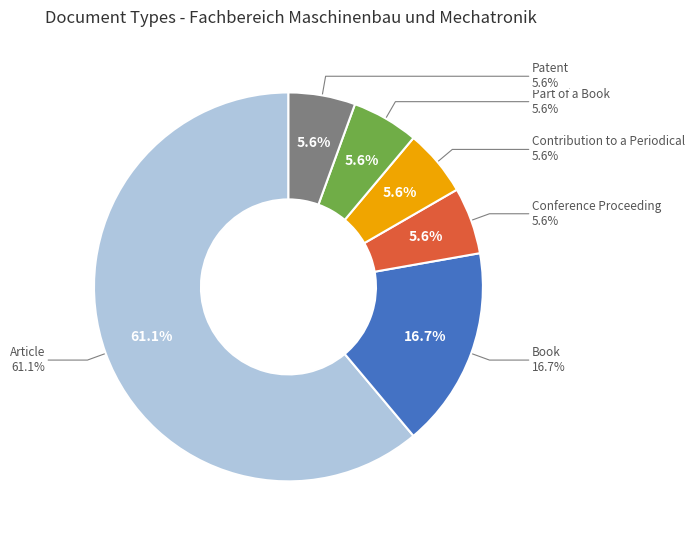

Do Contribution to a Periodical and Part of a Book together represent more than half of the pie?

No